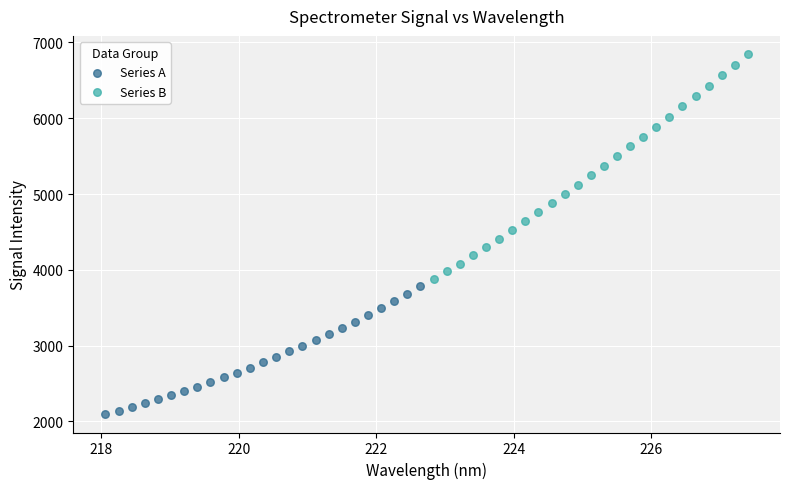

Which series has the largest Y range (max minus min)?

Series B